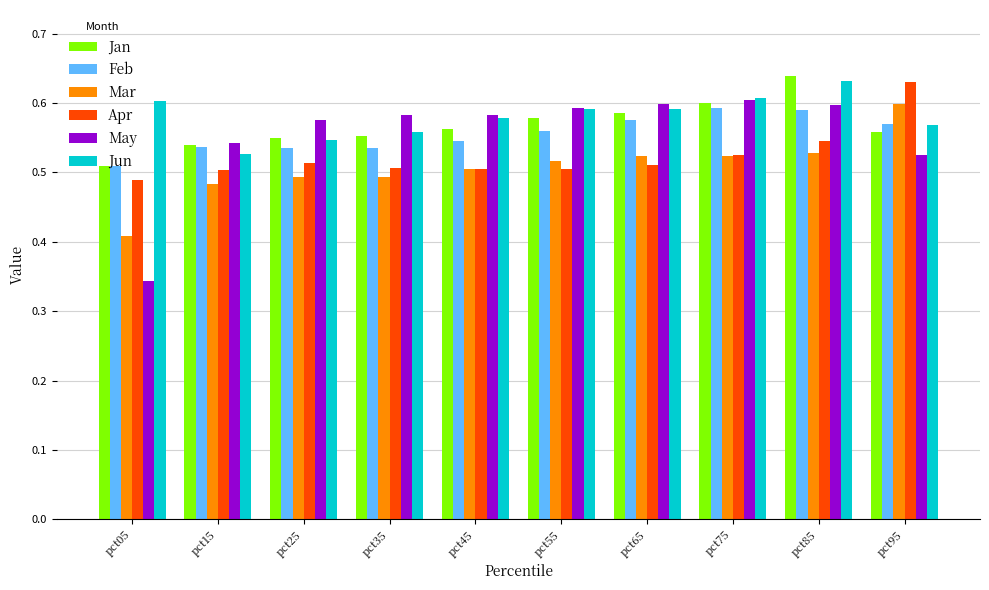

Which series changed the most between pct55 and pct95?

Apr